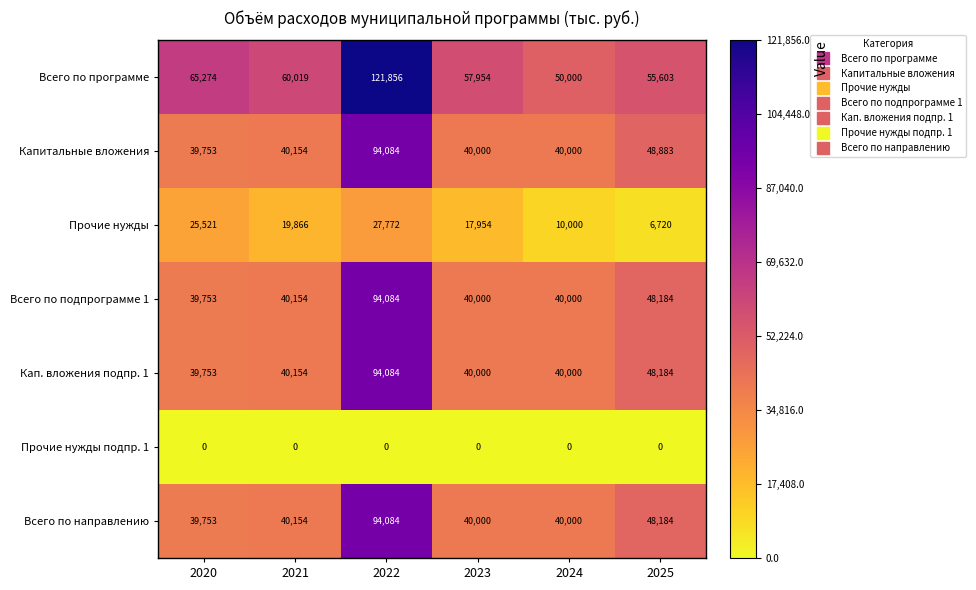

Is it true that Кап. вложения подпр. 1 equals 43080 at 2022?

False